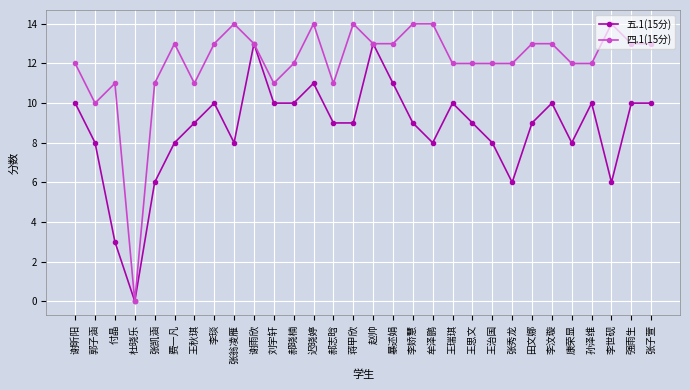

Reading left to right, list all the values displayed in this chart.

五.1(15分): 谢昕阳=10	郭子涵=8	付晶=3	杜晓乐=0	张凯涵=6	费一凡=8	王秋琪=9	李琰=10	张翁凌雁=8	谢雨欣=13	刘宇轩=10	郝晓楠=10	迟晓婷=11	郝志晗=9	蒋甲欣=9	赵帅=13	暴述娟=11	李娇慧=9	牟泽鹏=8	王瑞琪=10	王思文=9	王治国=8	张秀龙=6	田文娜=9	李汶璇=10	康荣显=8	孙泽维=10	李世砚=6	强雨生=10	张子萱=10
四.1(15分): 谢昕阳=12	郭子涵=10	付晶=11	杜晓乐=0	张凯涵=11	费一凡=13	王秋琪=11	李琰=13	张翁凌雁=14	谢雨欣=13	刘宇轩=11	郝晓楠=12	迟晓婷=14	郝志晗=11	蒋甲欣=14	赵帅=13	暴述娟=13	李娇慧=14	牟泽鹏=14	王瑞琪=12	王思文=12	王治国=12	张秀龙=12	田文娜=13	李汶璇=13	康荣显=12	孙泽维=12	李世砚=14	强雨生=13	张子萱=13